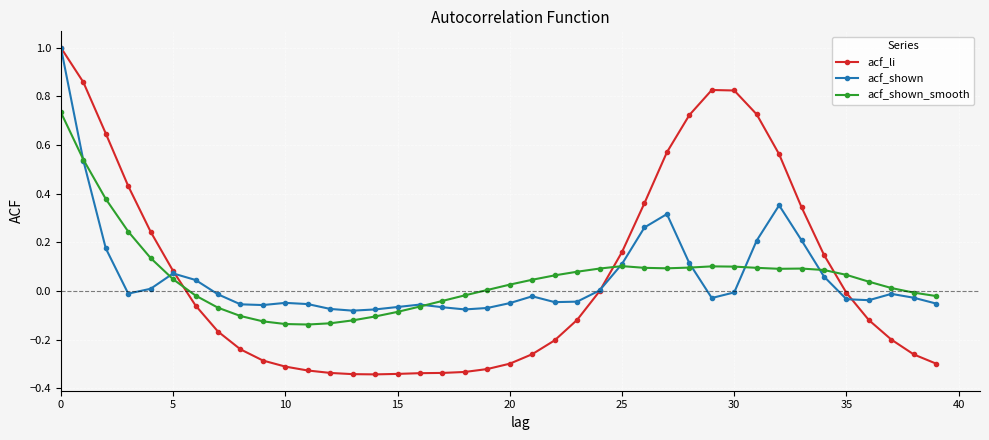

What is the maximum value for acf_shown?

1.0